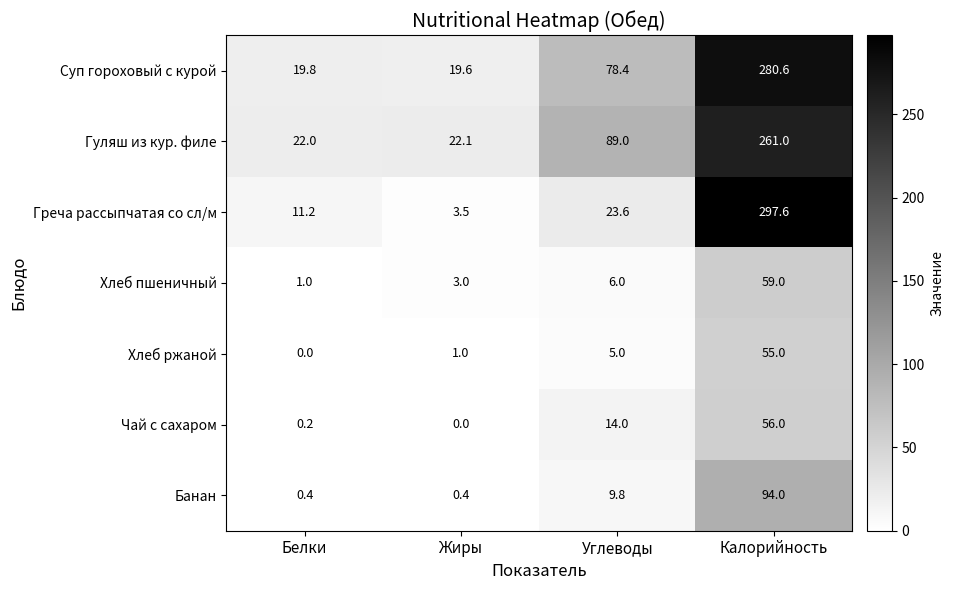

Is the value of Банан at Жиры greater than the value of Чай с сахаром at Углеводы?

No